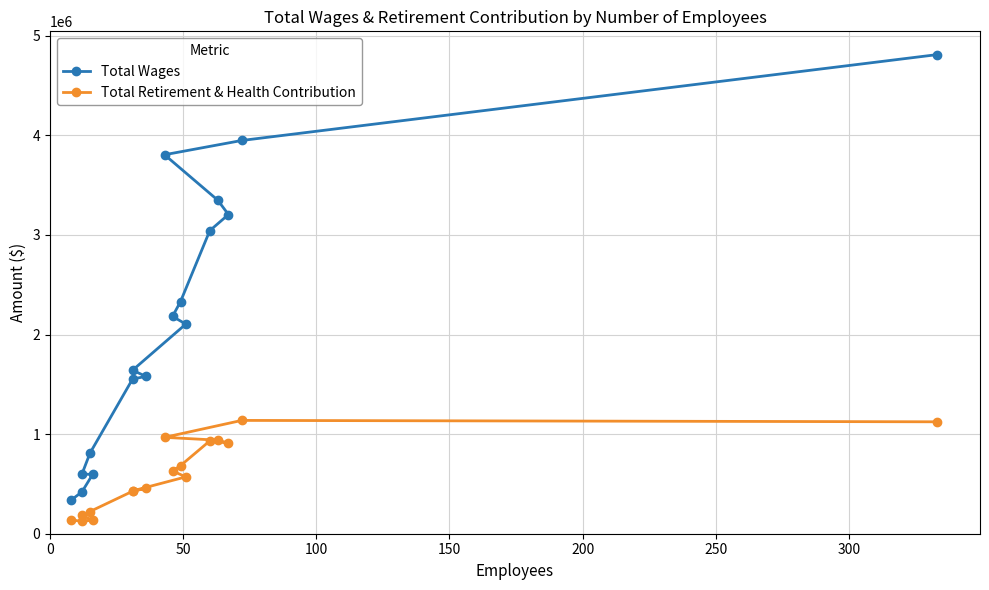

How many values in the Total Wages series are below 2104416?

8